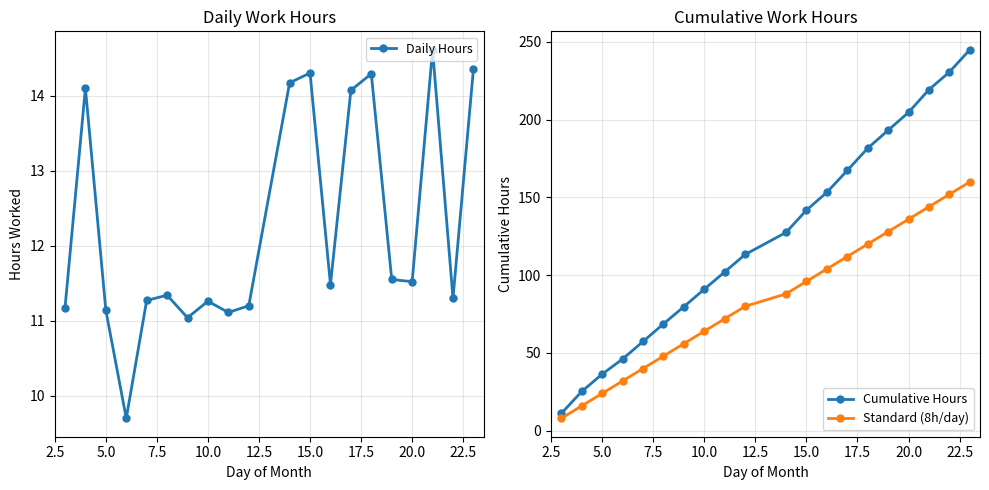

True or false: Standard (8h/day) has a value of 88.5 at 10.0.

False